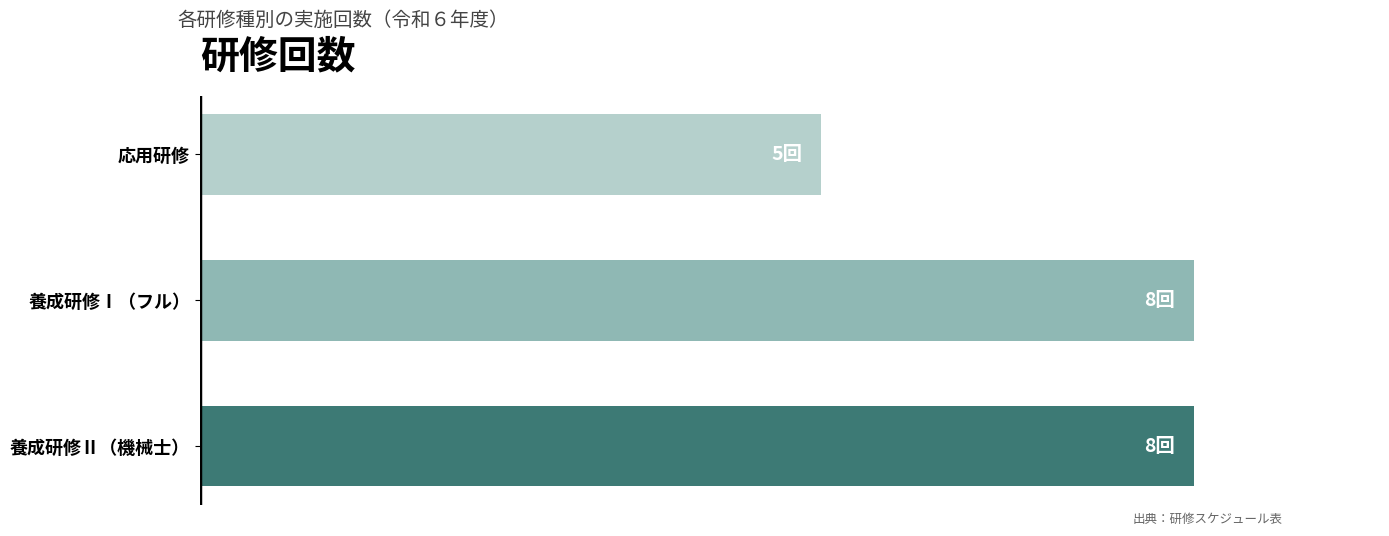

Which label corresponds to the smallest value in the chart?

応用研修